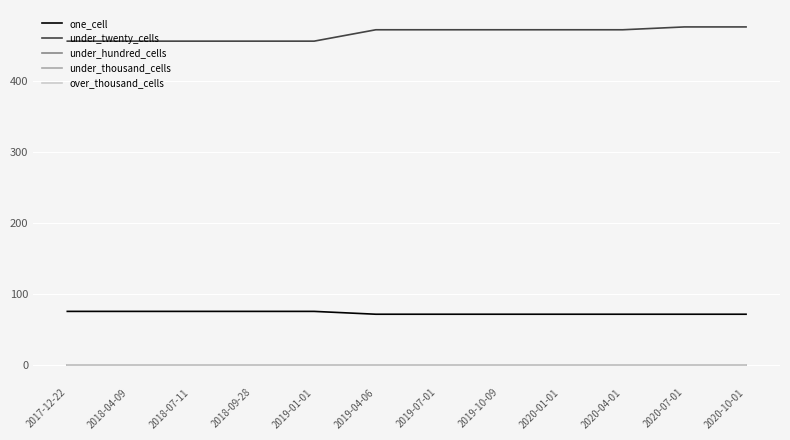

Reading right to left, what are all the values shown in this chart?

one_cell: 72	72	72	72	72	72	72	76	76	76	76	76
under_twenty_cells: 476	476	472	472	472	472	472	456	456	456	456	456
under_hundred_cells: 0	0	0	0	0	0	0	0	0	0	0	0
under_thousand_cells: 0	0	0	0	0	0	0	0	0	0	0	0
over_thousand_cells: 0	0	0	0	0	0	0	0	0	0	0	0